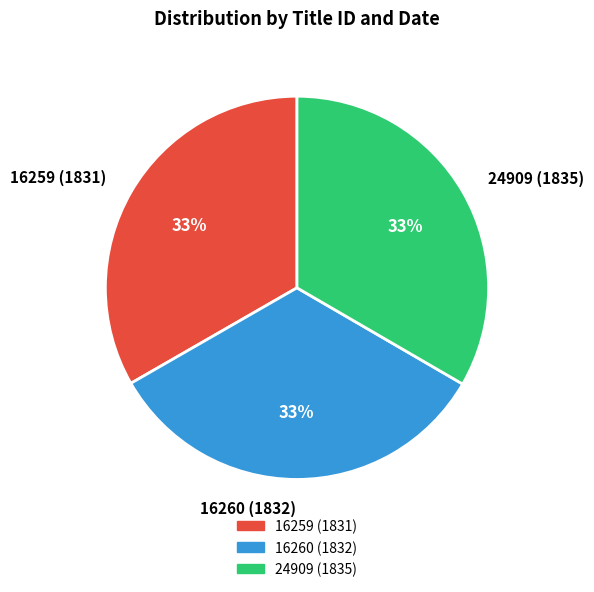

Is there any slice that represents more than half of the pie?

No